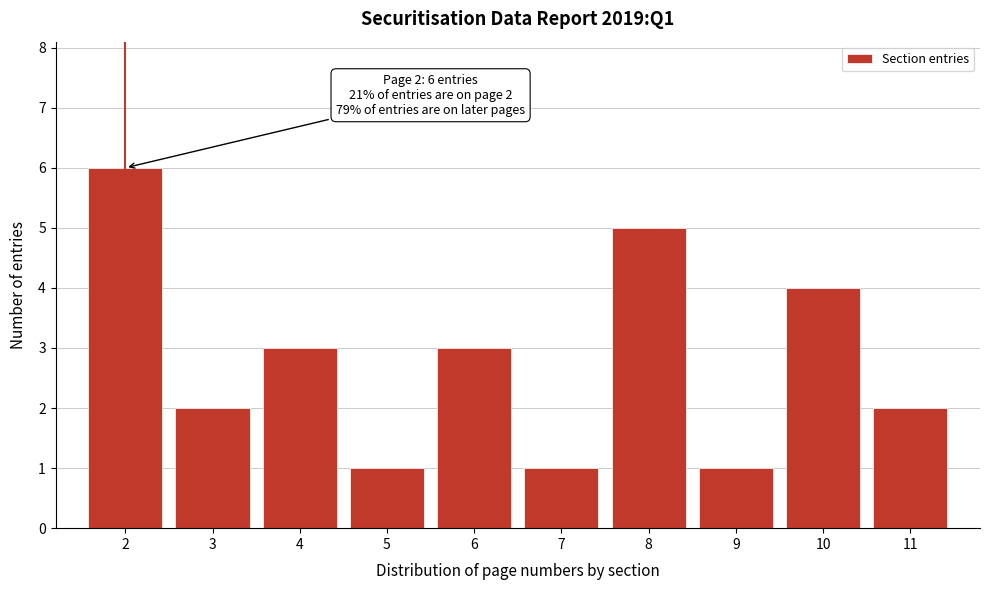

Reading right to left, list all the values displayed in this chart.

11=2	10=4	9=1	8=5	7=1	6=3	5=1	4=3	3=2	2=6